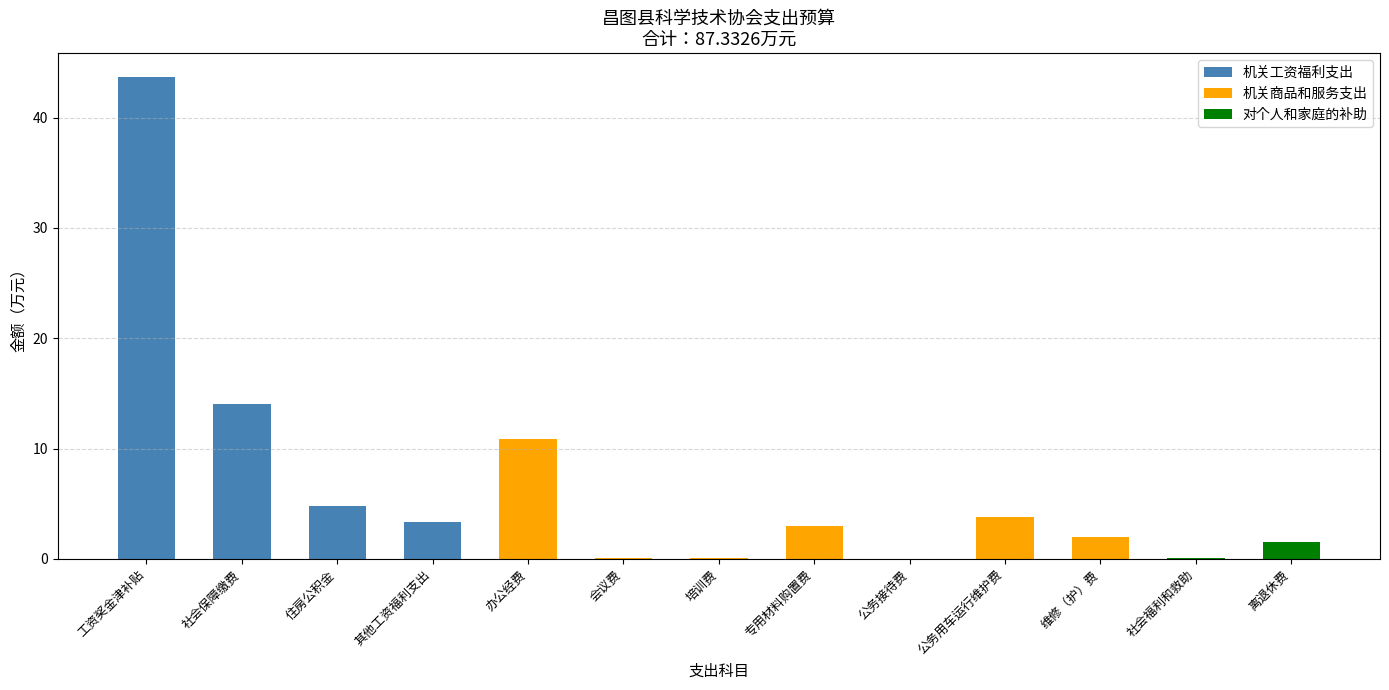

Is it true that 机关工资福利支出 equals 0.0 at 社会福利和救助?

True